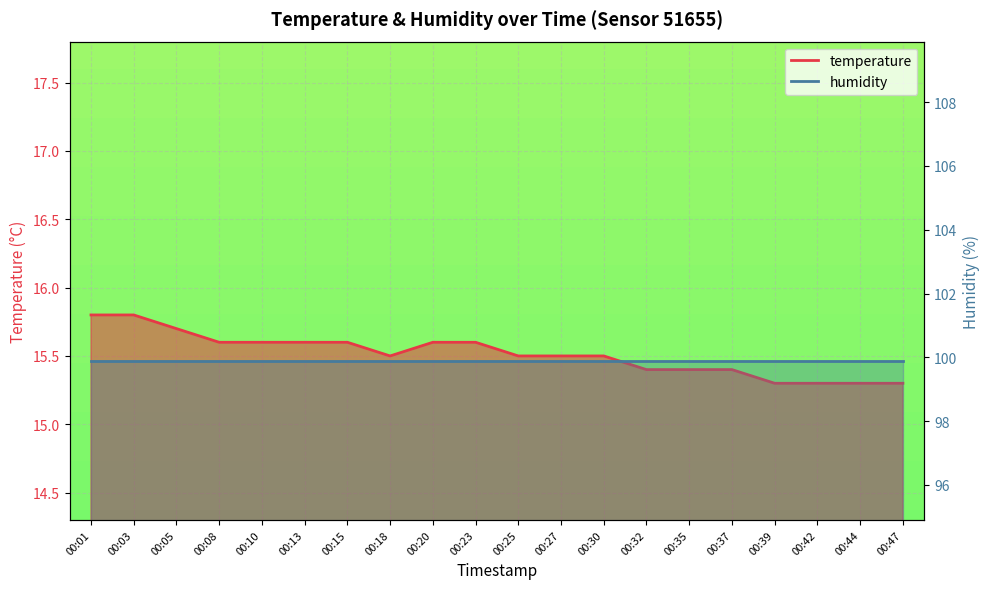

What is the maximum value shown in the chart?

15.8